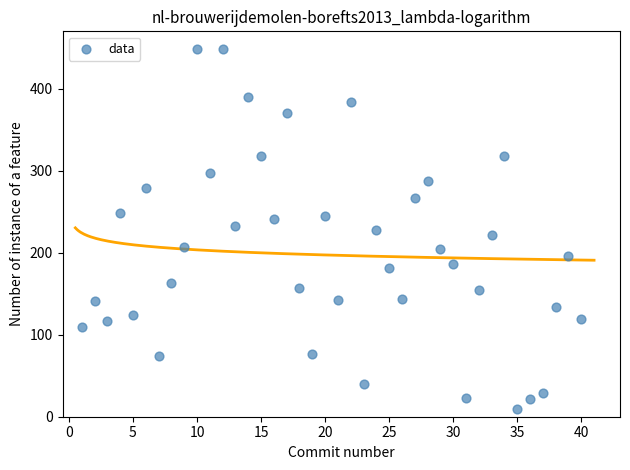

What is the range of Y values (max minus min)?

438